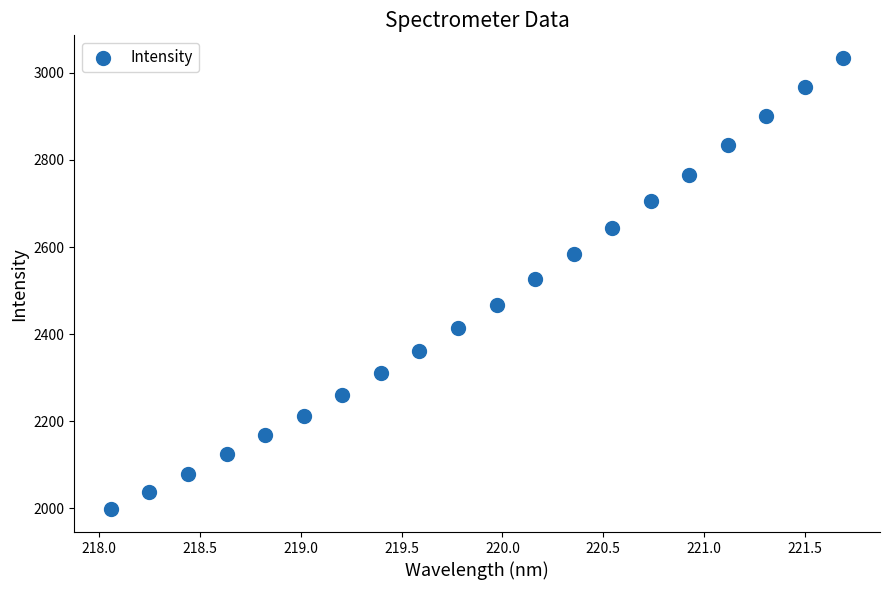

What is the range of Y values (max minus min)?

1036.3